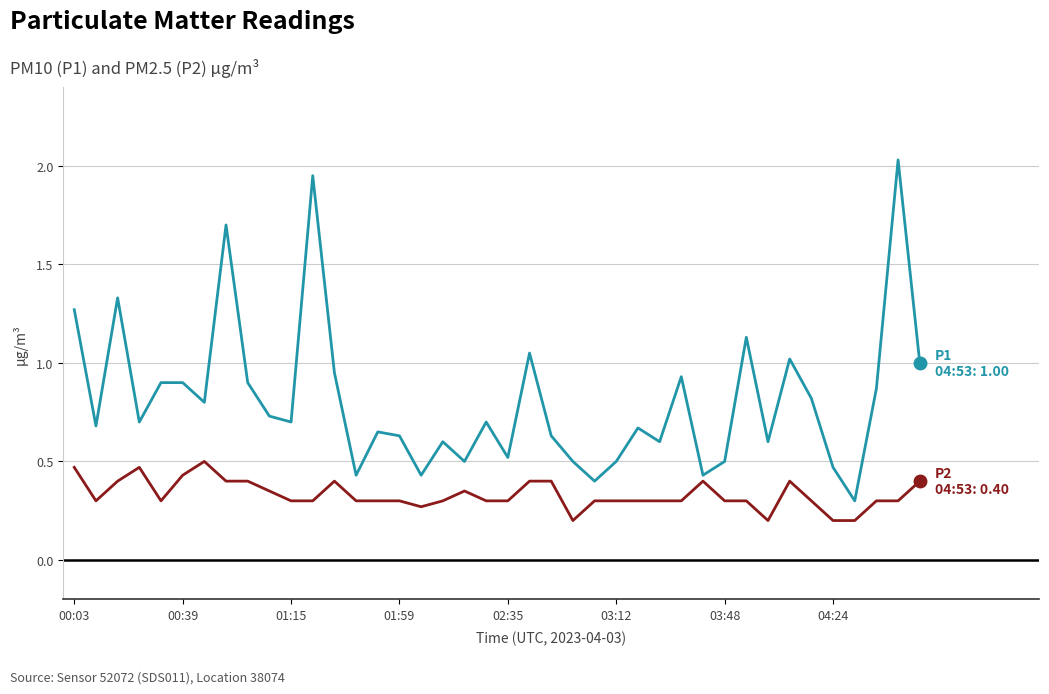

How many lines are shown in the chart?

2